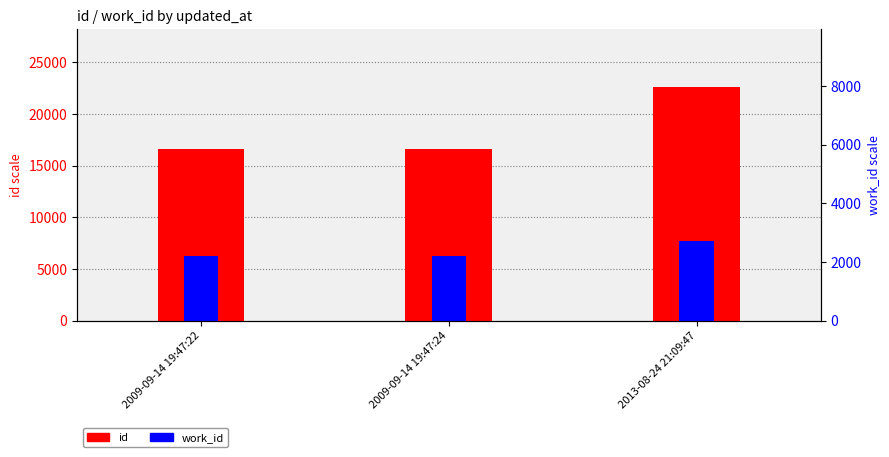

How many groups of bars are there?

3